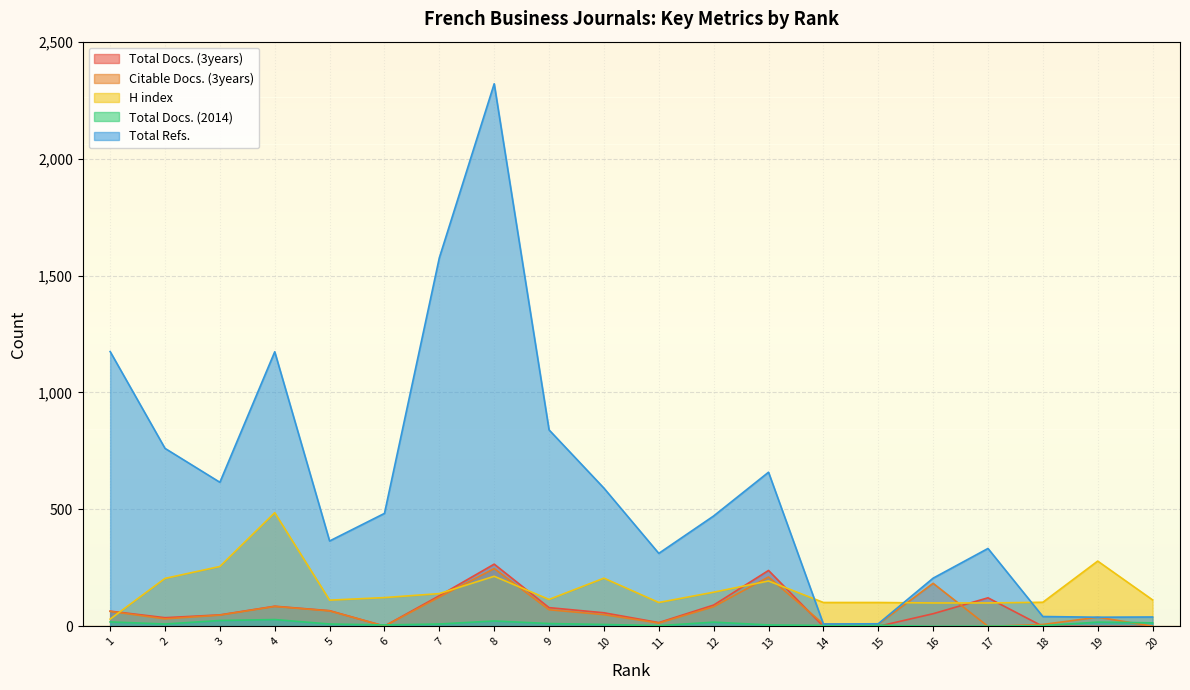

Which series has the largest total across all categories?

Total Refs.